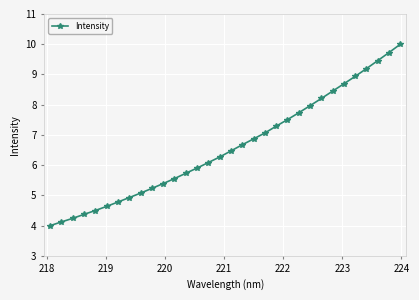

What is the difference between the maximum and minimum values?

6.0